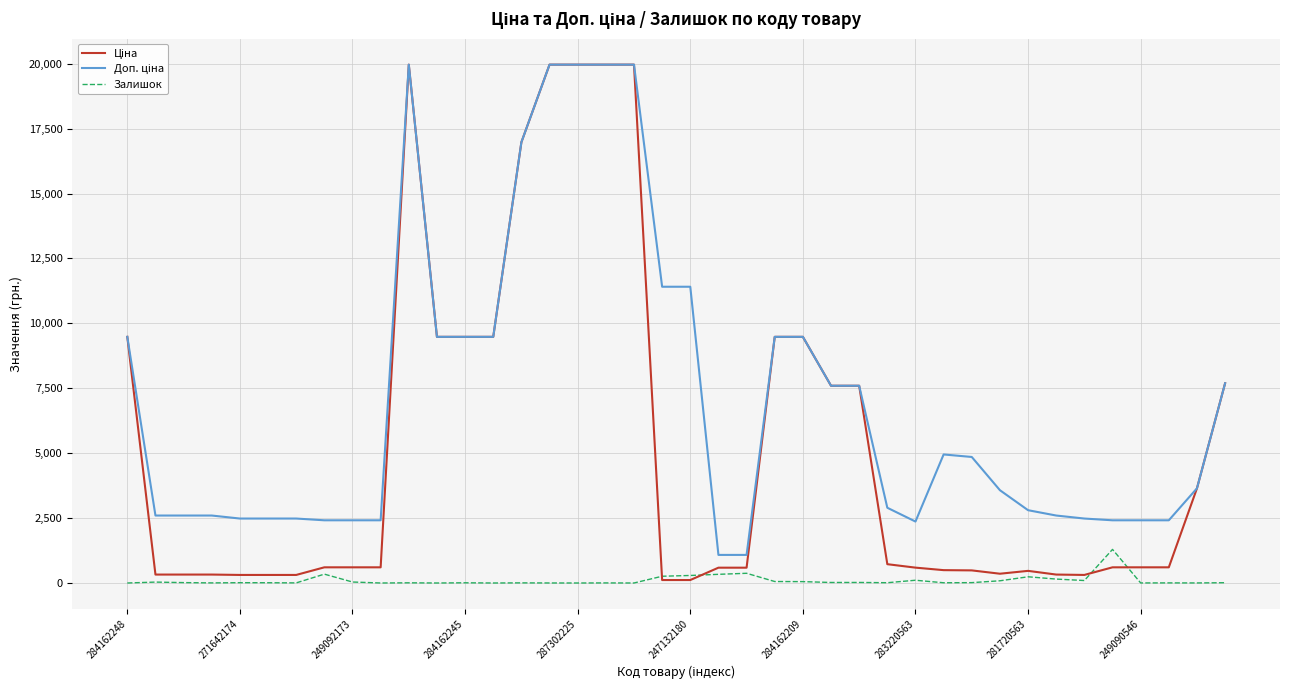

What is the greatest value displayed?

19964.2